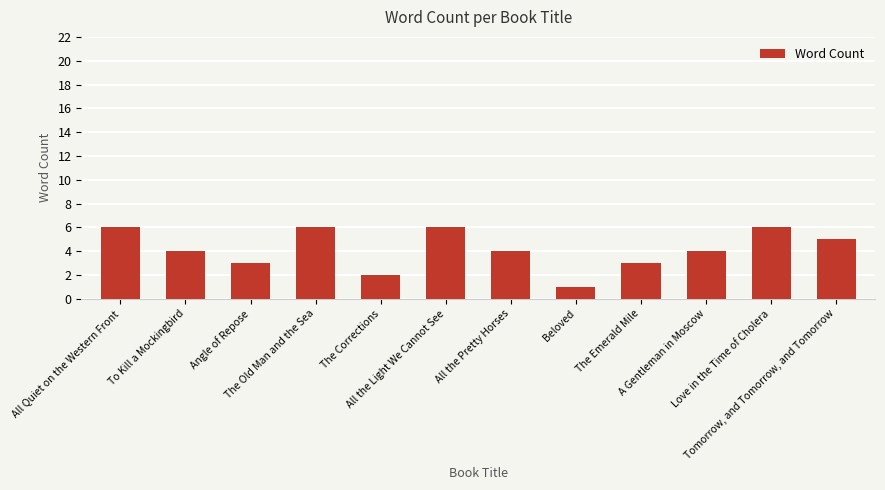

Which has a higher value, All the Pretty Horses or The Old Man and the Sea?

The Old Man and the Sea